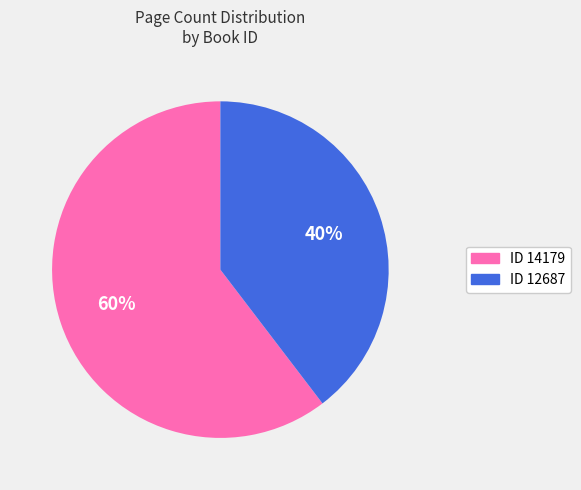

Does any single category account for the majority?

Yes